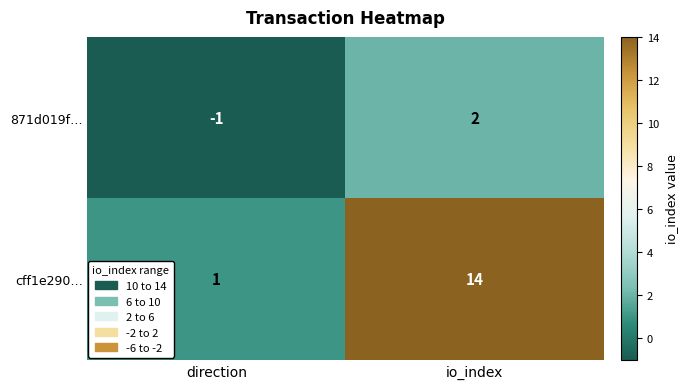

Reading left to right, transcribe all the data shown in this chart.

871d019f…: -1	2
cff1e290…: 1	14